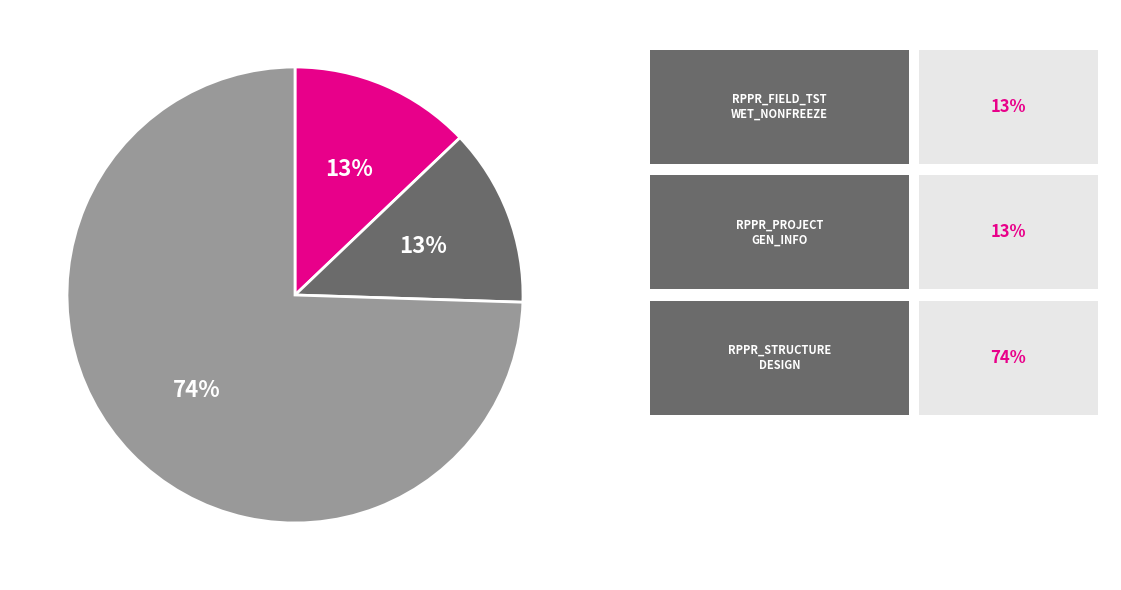

To the nearest percent, what is the average slice percentage?

33%